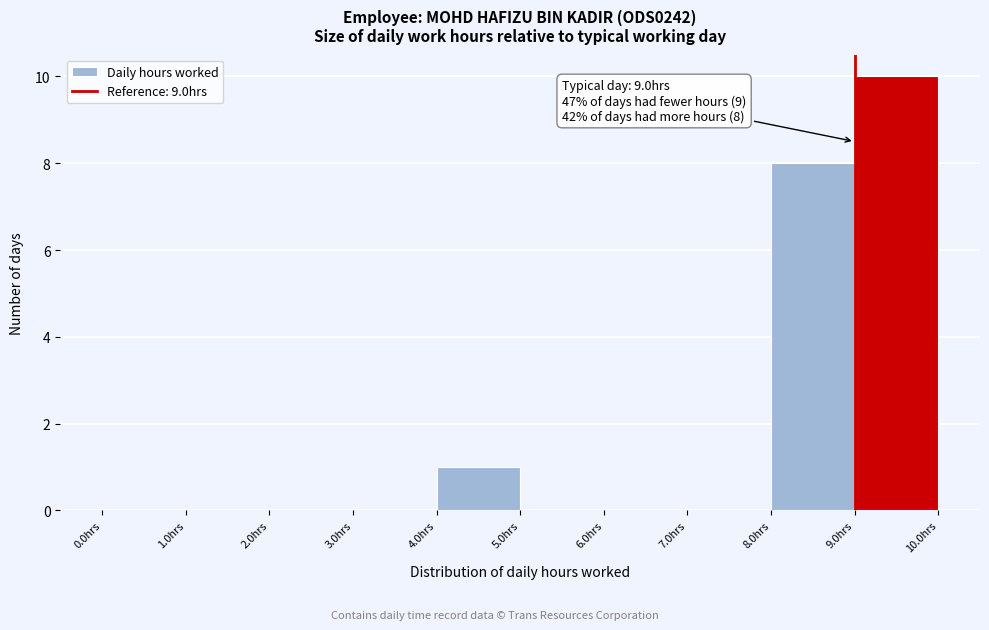

Which range on the x-axis has the tallest bar?

9 to 10